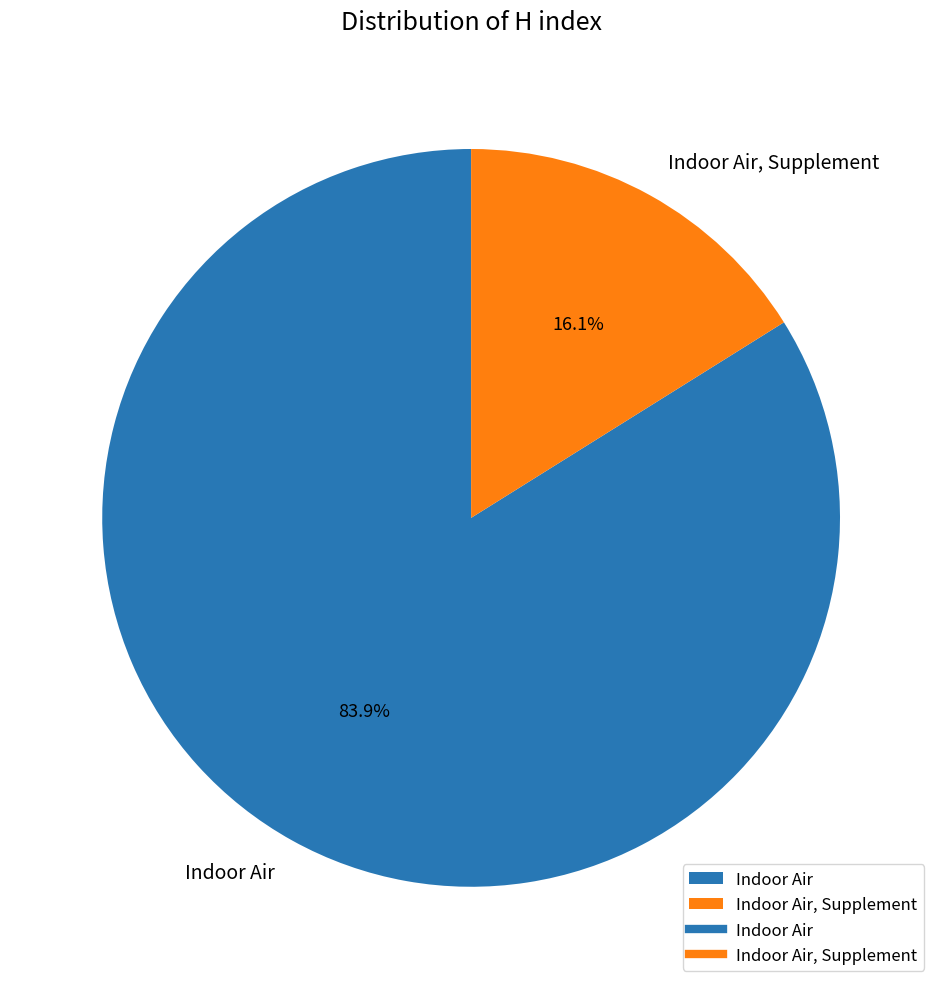

What is the total percentage of Indoor Air and Indoor Air, Supplement?

100.0%